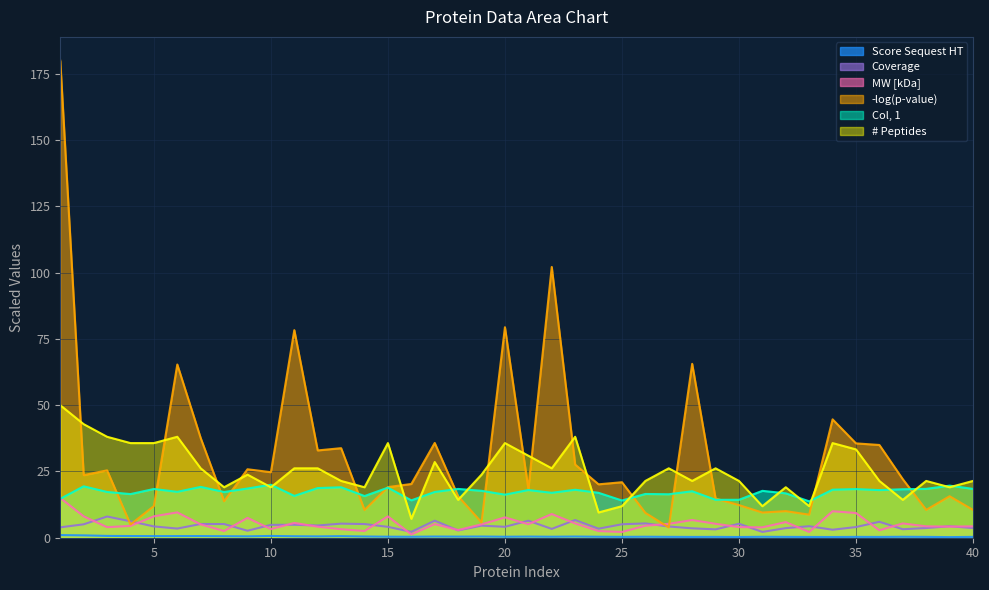

What is the spread (max minus min) of values at 24?

19.8